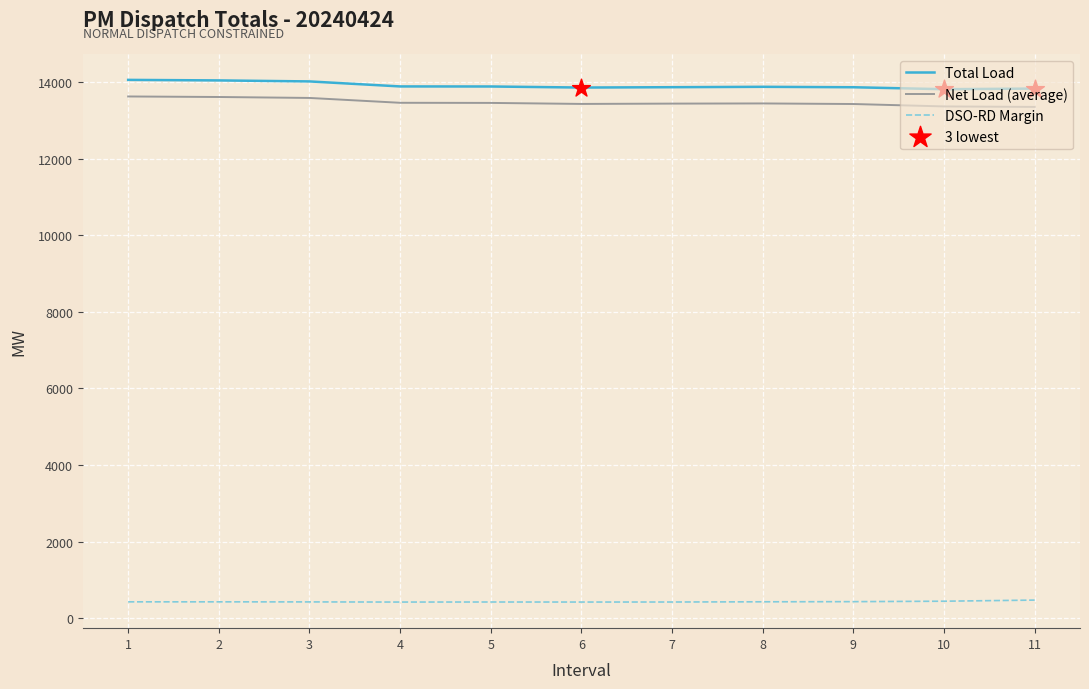

What is the spread (max minus min) of values at 8?

13438.1